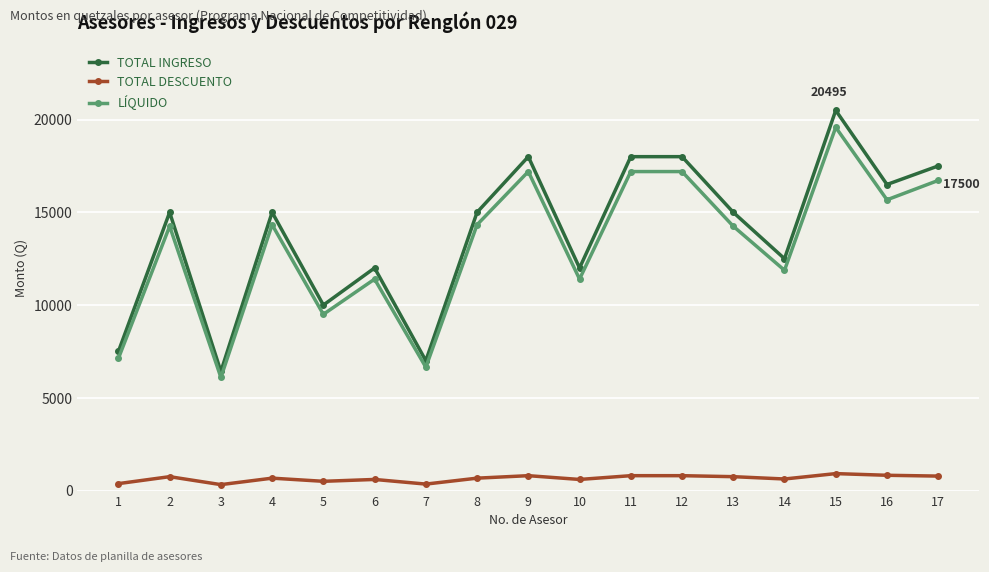

True or false: TOTAL INGRESO has a value of 15000.0 at 13.

True